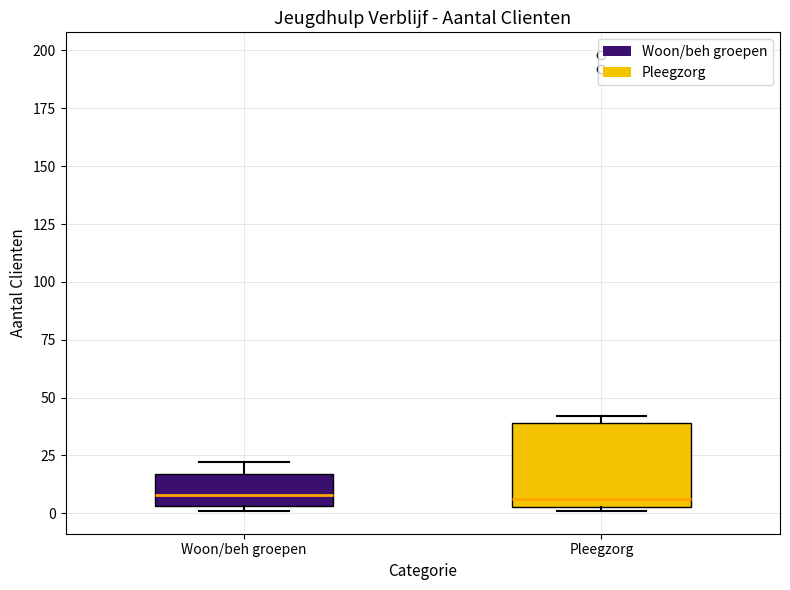

Where is the upper edge of the box for Pleegzorg on the y-axis? The values are not printed on the chart, so give them approximately, as read against the axis.

40